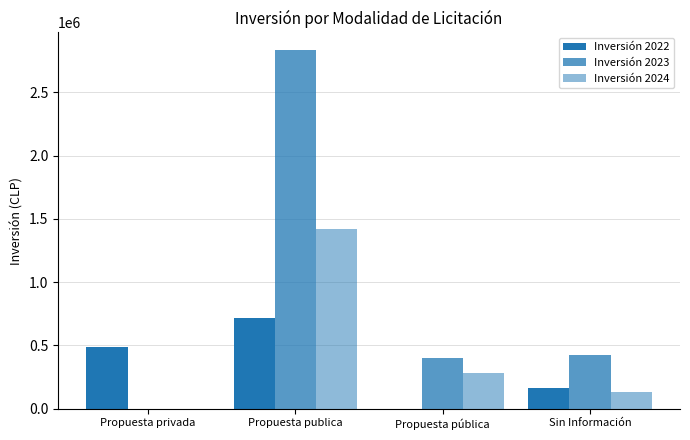

Are the bars horizontal?

No